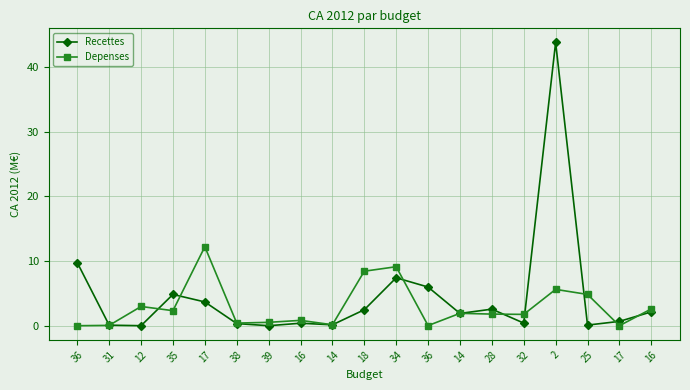

What are all the series names shown in the legend?

Recettes, Depenses